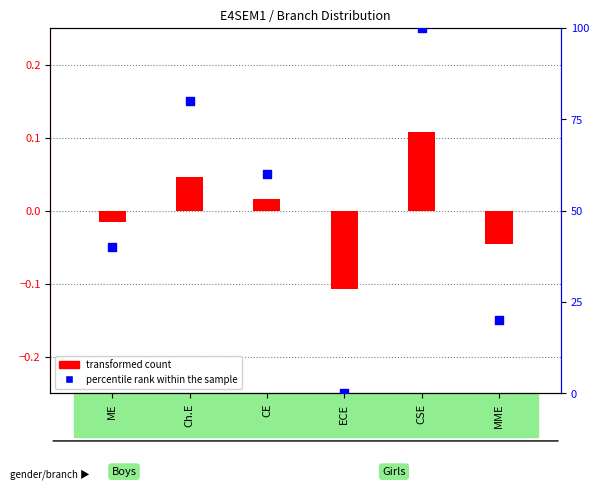

Which series contains the highest Y value?

percentile rank within the sample